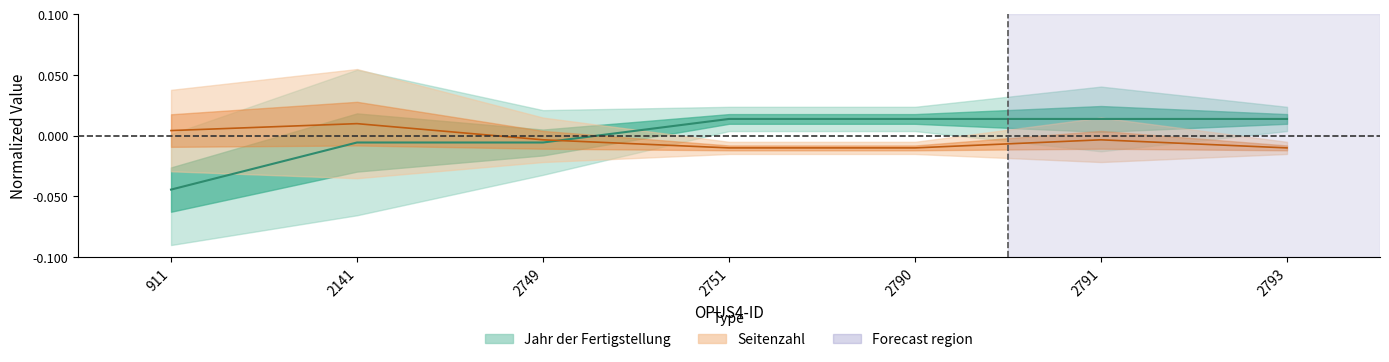

Is the value of Seitenzahl at 2791 greater than the value of Jahr der Fertigstellung at 2791?

No